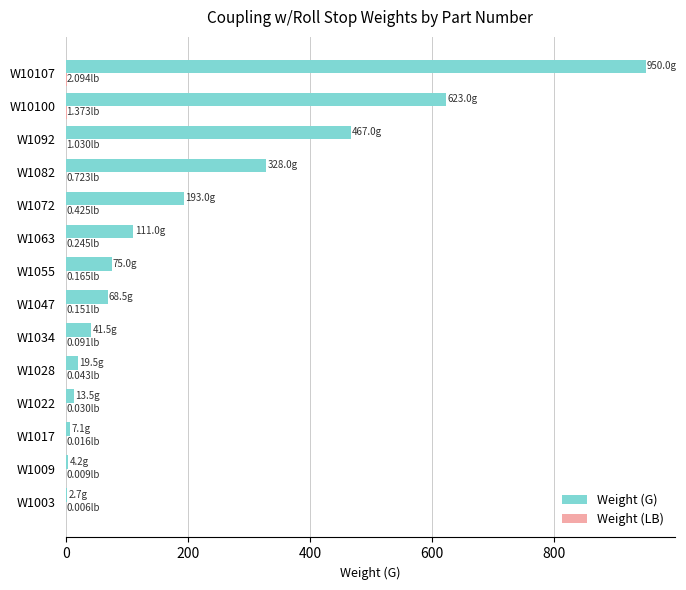

Between W1072 and W10107, which series saw the biggest shift?

Weight (G)